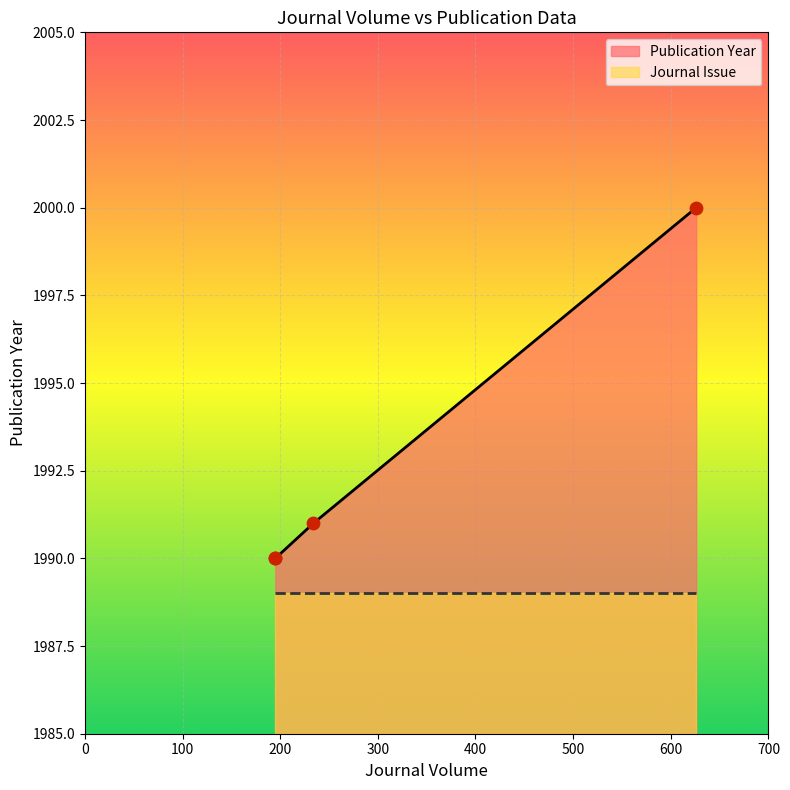

What is the ratio of the value at 195 to the value at 234?

1.0